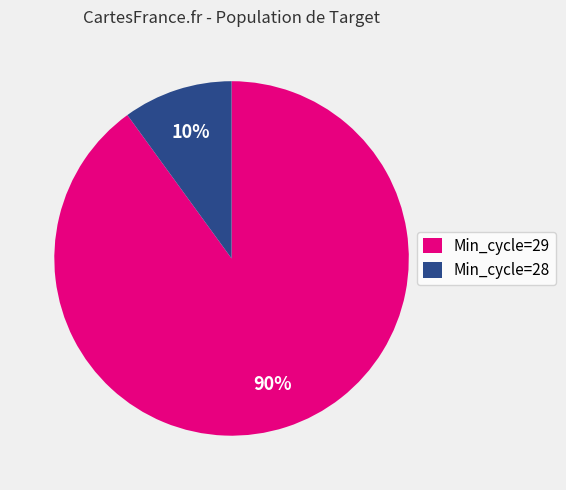

Which has a higher value, Min_cycle=28 or Min_cycle=29?

Min_cycle=29